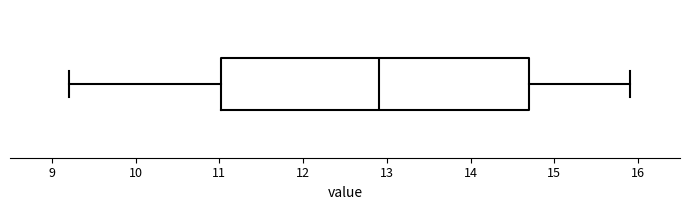

Where does the left whisker of the box end on the x-axis? The values are not printed on the chart, so give them approximately, as read against the axis.

9.2